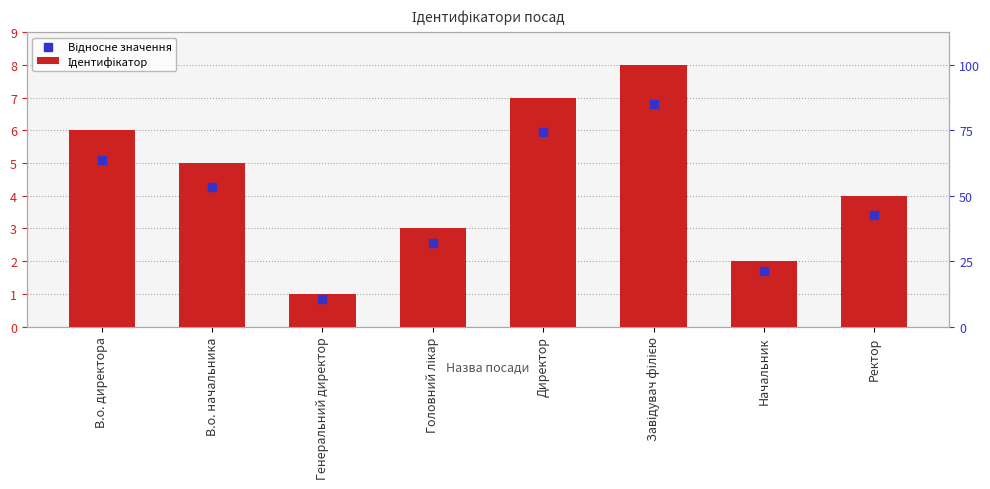

What is the total value across all series at Генеральний директор?

1.9